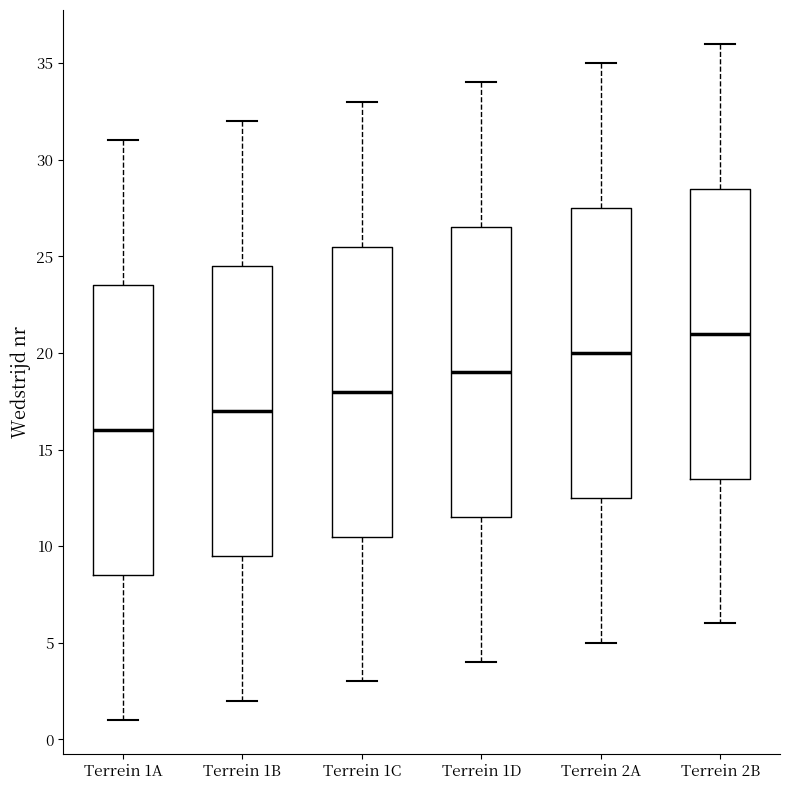

Reading left to right, read every box against the y-axis: the position of its median line, the range the box covers, and the ends of its whiskers. The values are not printed on the chart, so give them approximately, as read against the axis.

Terrein 1A: median 16.0, box 8.5 to 23.5, whiskers 1.0 to 31.0
Terrein 1B: median 17.0, box 9.5 to 24.5, whiskers 2.0 to 32.0
Terrein 1C: median 18.0, box 10.5 to 25.5, whiskers 3.0 to 33.0
Terrein 1D: median 19.0, box 11.5 to 26.5, whiskers 4.0 to 34.0
Terrein 2A: median 20.0, box 12.5 to 27.5, whiskers 5.0 to 35.0
Terrein 2B: median 21.0, box 13.5 to 28.5, whiskers 6.0 to 36.0